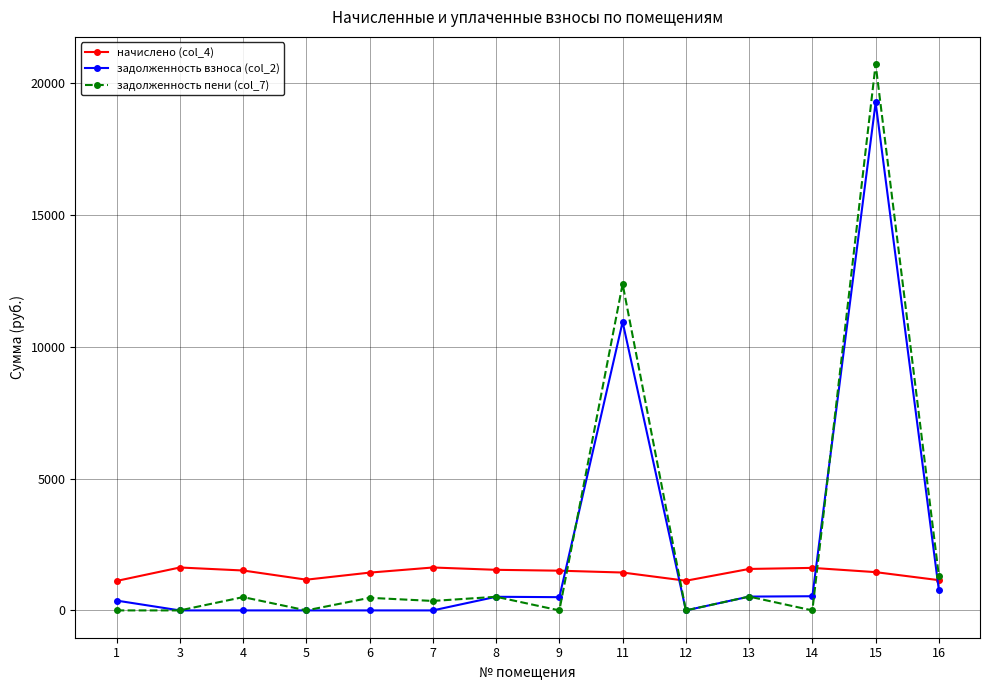

True or false: задолженность пени (col_7) has more than 1 points higher than both neighbors.

True